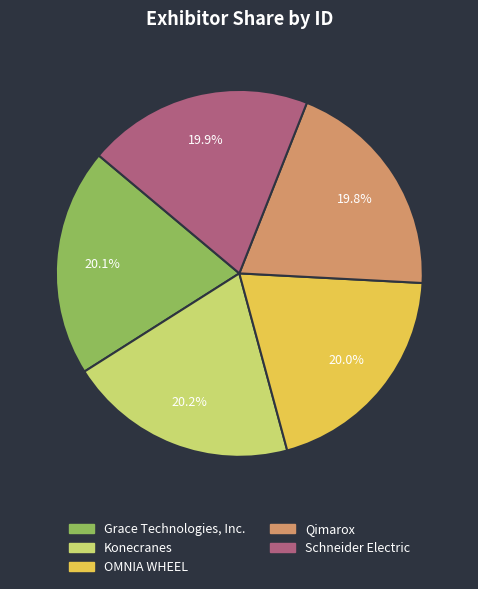

The Grace Technologies, Inc. slice represents 20% of the pie. True or false?

True